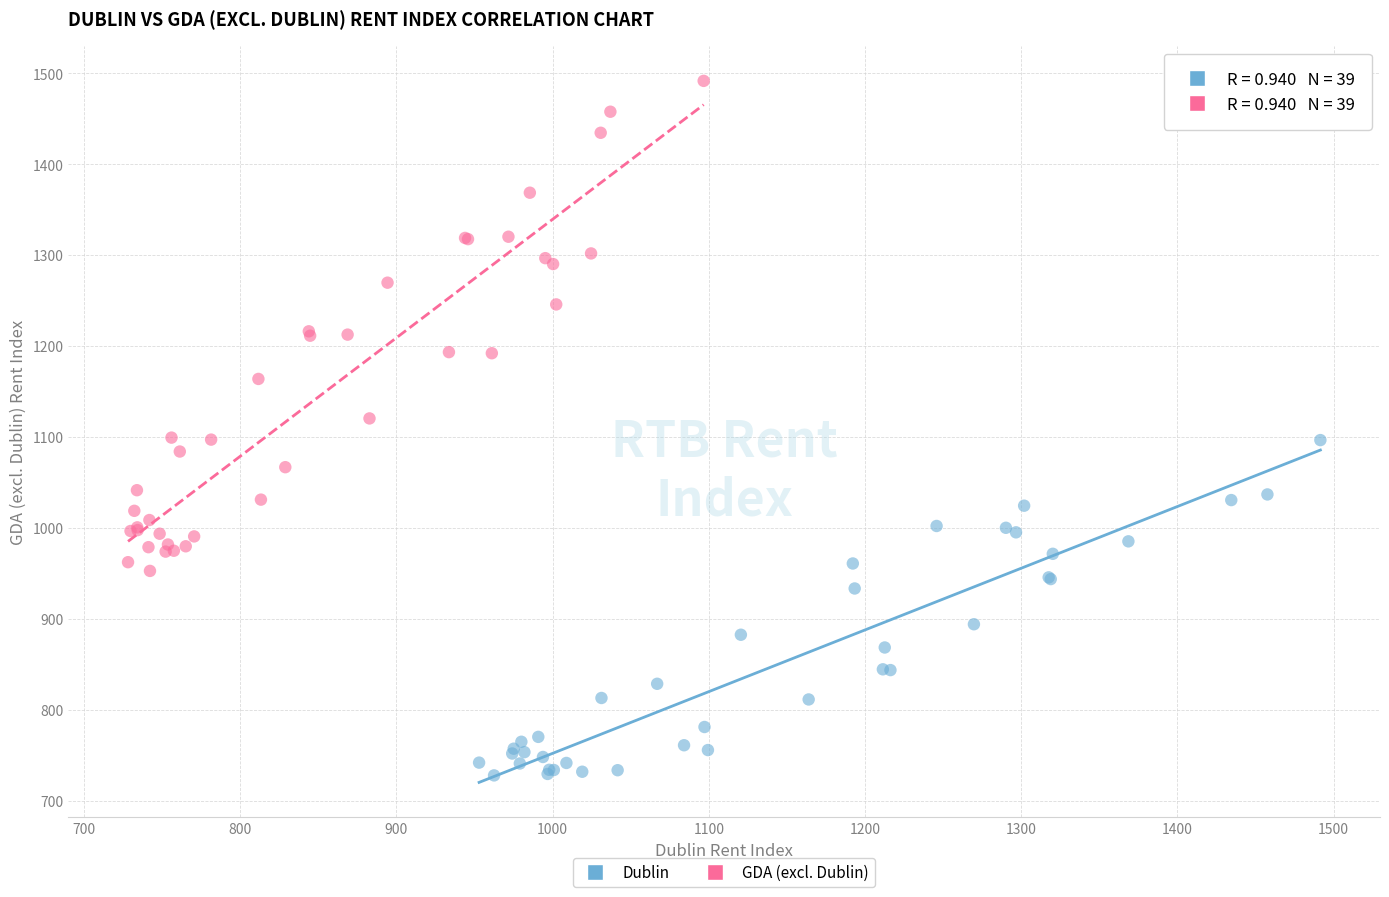

Which series has the largest Y range (max minus min)?

GDA (excl. Dublin)